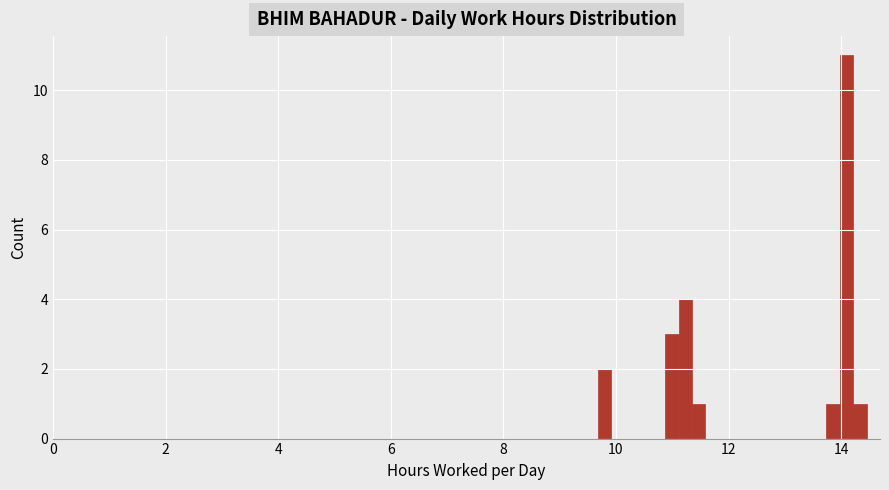

Read against the x-axis, roughly where is the centre of the tallest bar?

14.0